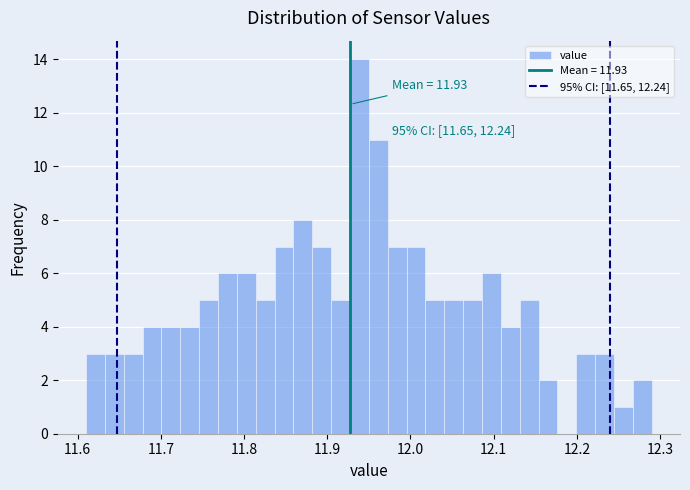

Around what value on the x-axis is the tallest bar? Give the approximate position of its centre, as read against the axis.

11.94